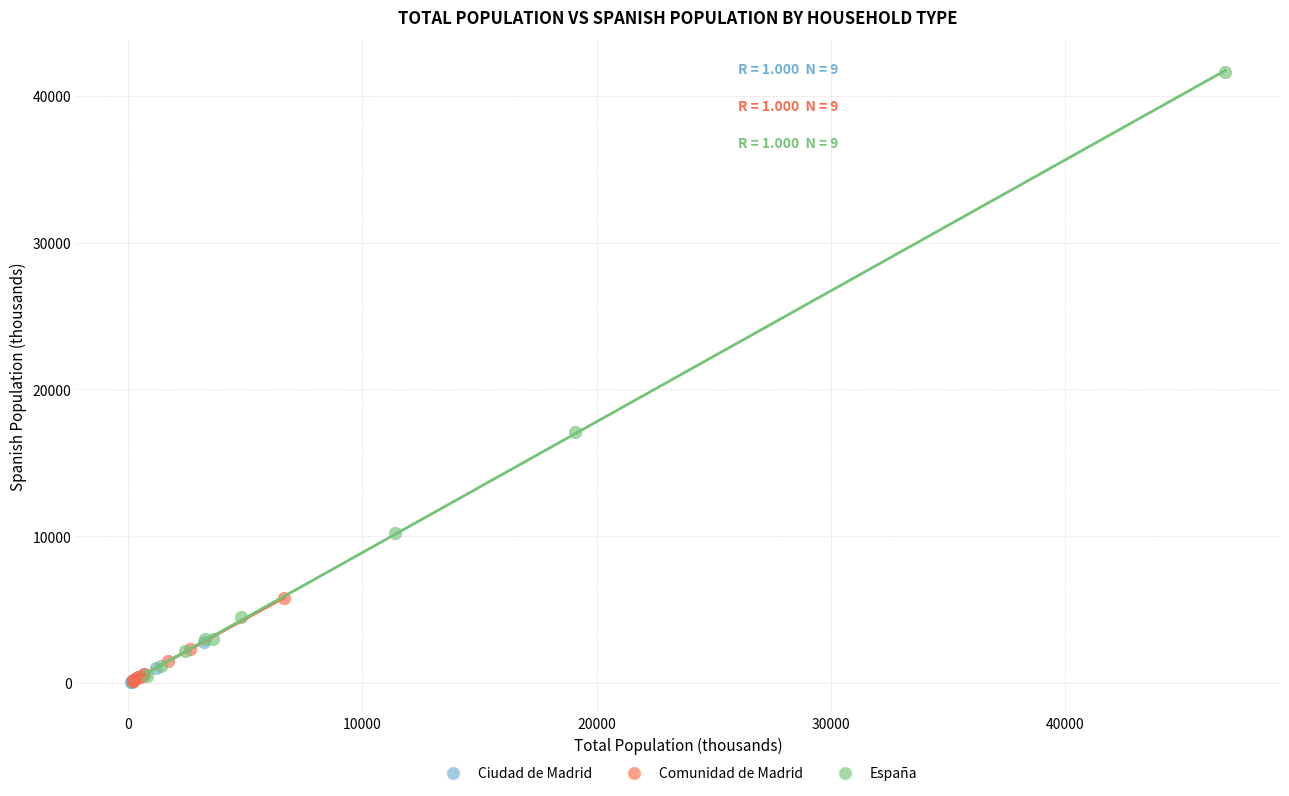

Which series has the largest Y range (max minus min)?

España